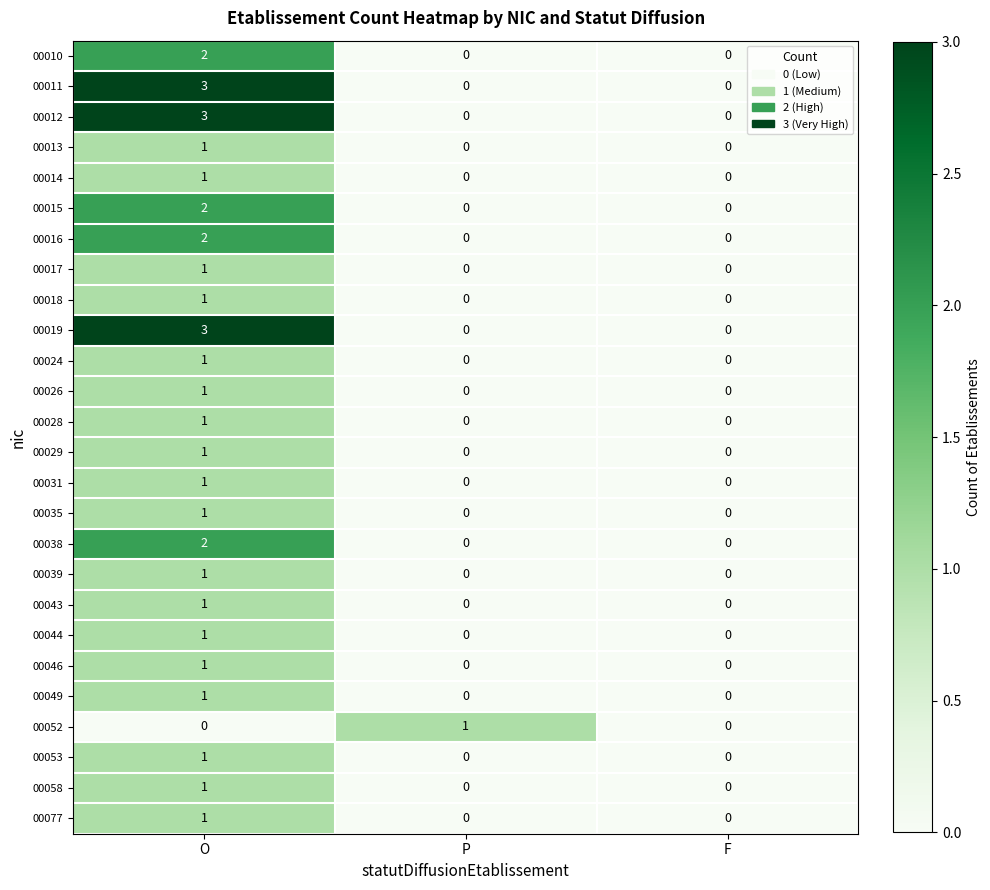

What is the difference between the 00019 values at F and O?

3